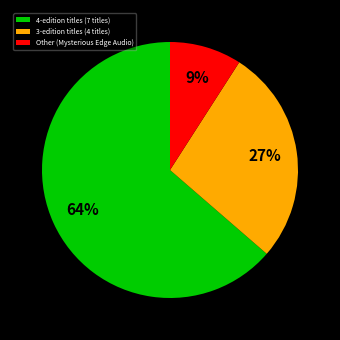

Is there any slice that represents more than half of the pie?

Yes